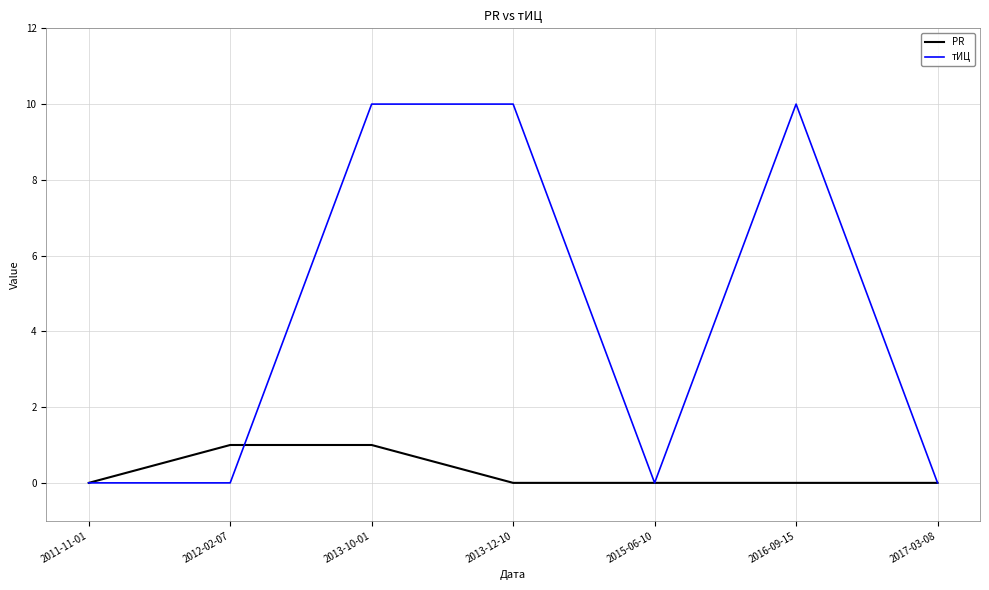

What position from the right is 2017-03-08?

1